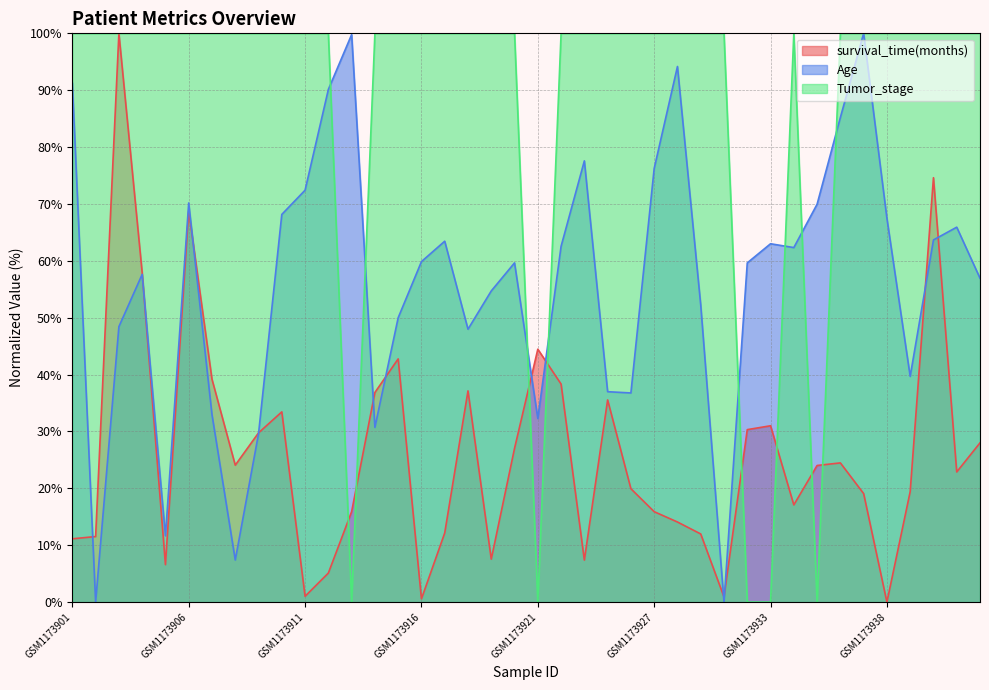

Where is the first local minimum for Tumor_stage?

GSM1173913